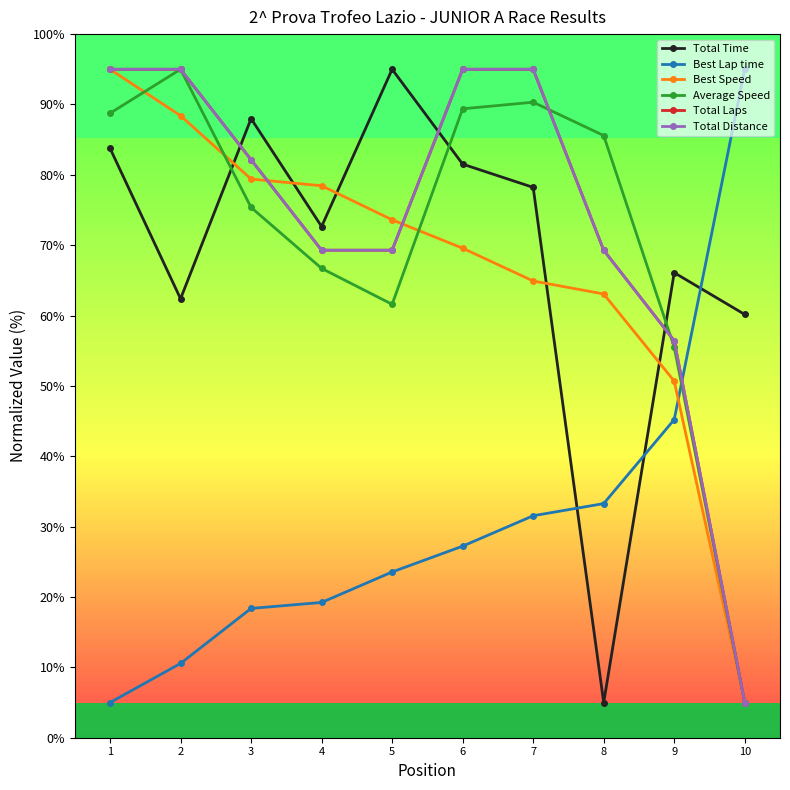

In Total Time, how many points are lower than both neighbors (excluding endpoints)?

3